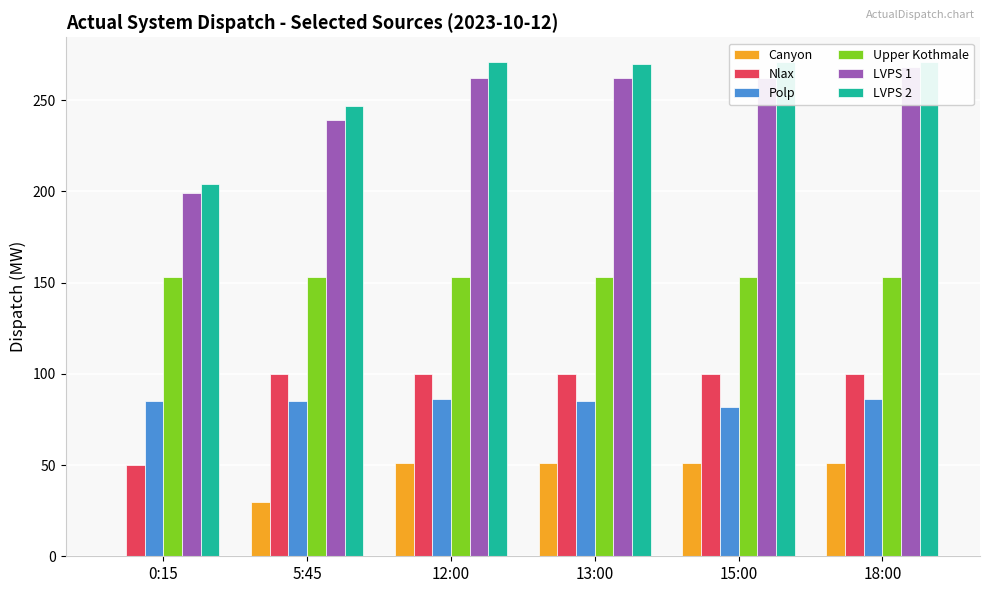

Reading right to left, transcribe all the data shown in this chart.

Canyon: 18:00=51	15:00=51	13:00=51	12:00=51	5:45=30	0:15=0
Nlax: 18:00=100	15:00=100	13:00=100	12:00=100	5:45=100	0:15=50
Polp: 18:00=86	15:00=82	13:00=85	12:00=86	5:45=85	0:15=85
Upper Kothmale: 18:00=153	15:00=153	13:00=153	12:00=153	5:45=153	0:15=153
LVPS 1: 18:00=268	15:00=262	13:00=262	12:00=262	5:45=239	0:15=199
LVPS 2: 18:00=271	15:00=271	13:00=270	12:00=271	5:45=247	0:15=204